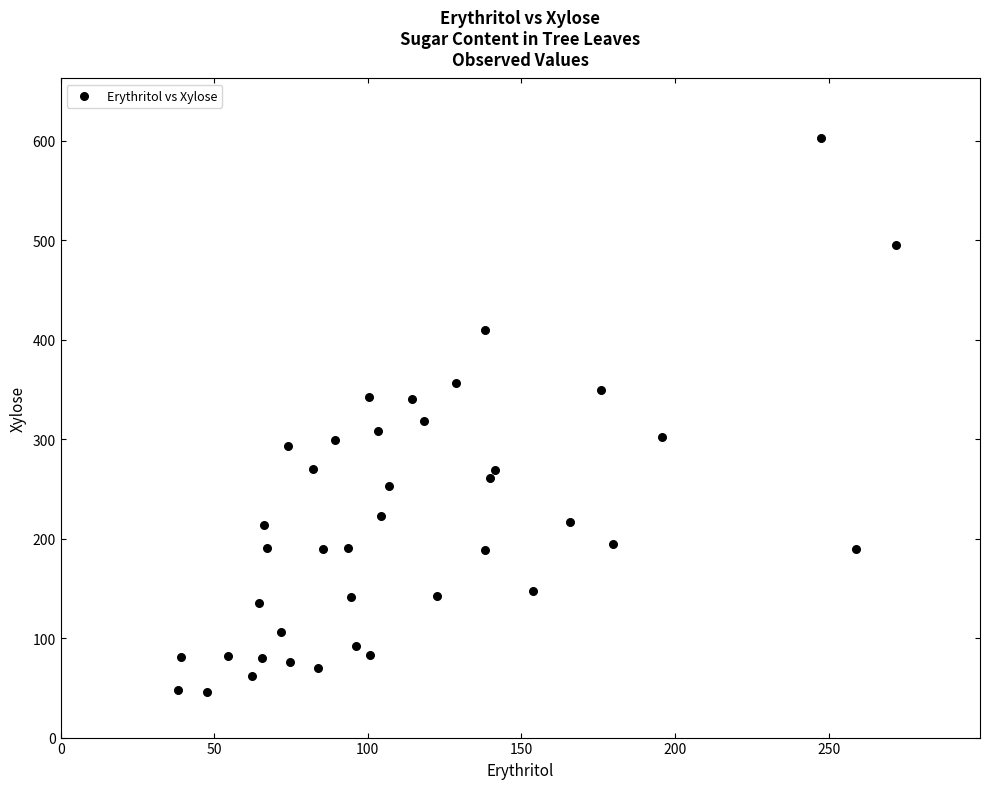

What is the range of X values (max minus min)?

233.7